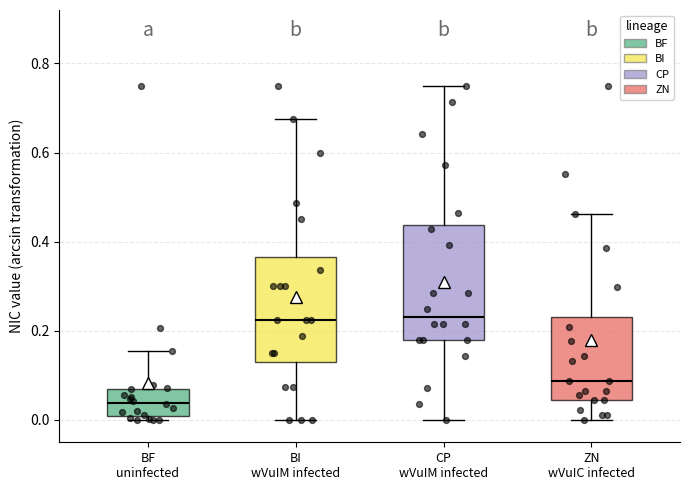

Where does the lower whisker of the box for BI wVuIM infected end on the y-axis? The values are not printed on the chart, so give them approximately, as read against the axis.

0.00